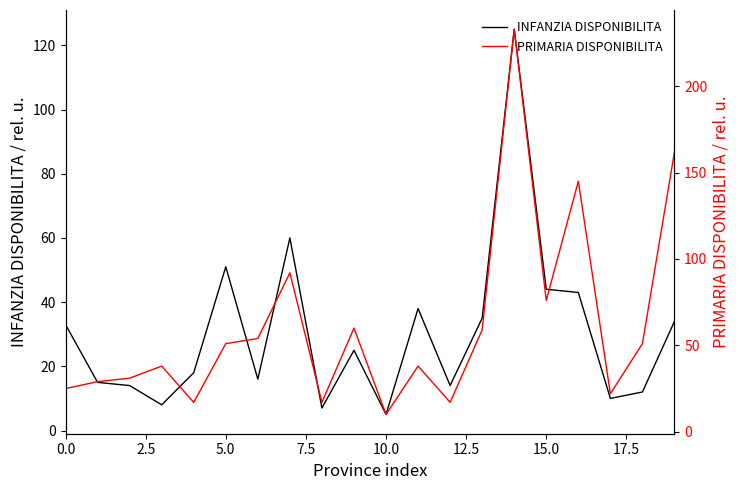

True or false: PRIMARIA DISPONIBILITA and INFANZIA DISPONIBILITA intersect in this chart.

True